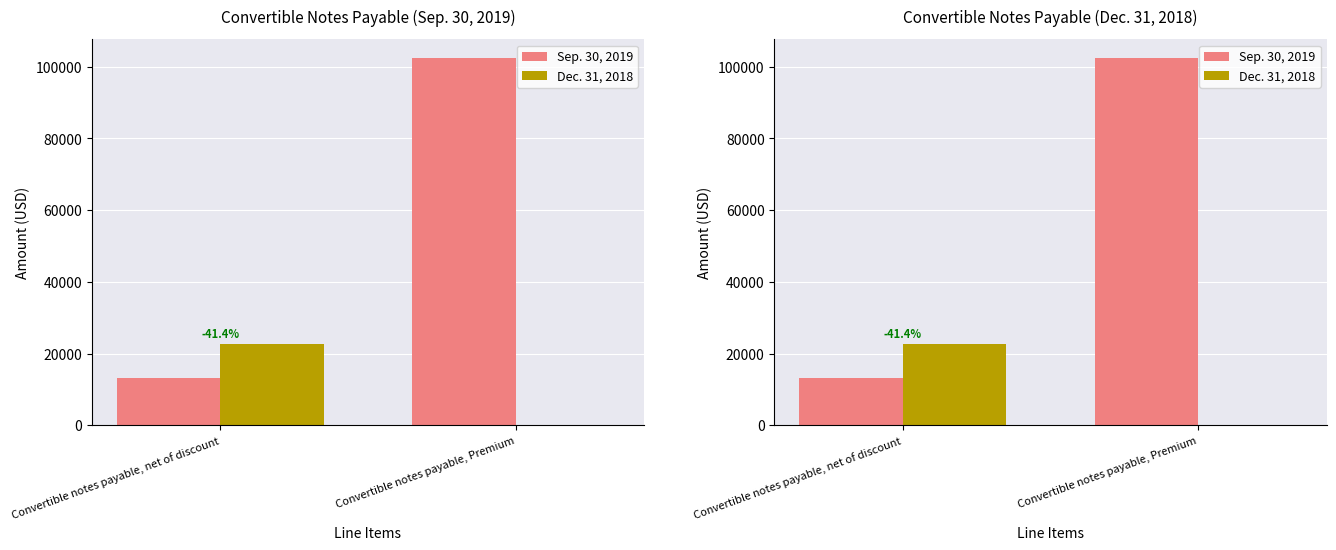

Reading left to right, what are all the values shown in this chart?

Sep. 30, 2019: Convertible notes payable, net of discount=13248	Convertible notes payable, Premium=102527
Dec. 31, 2018: Convertible notes payable, net of discount=22622	Convertible notes payable, Premium=0